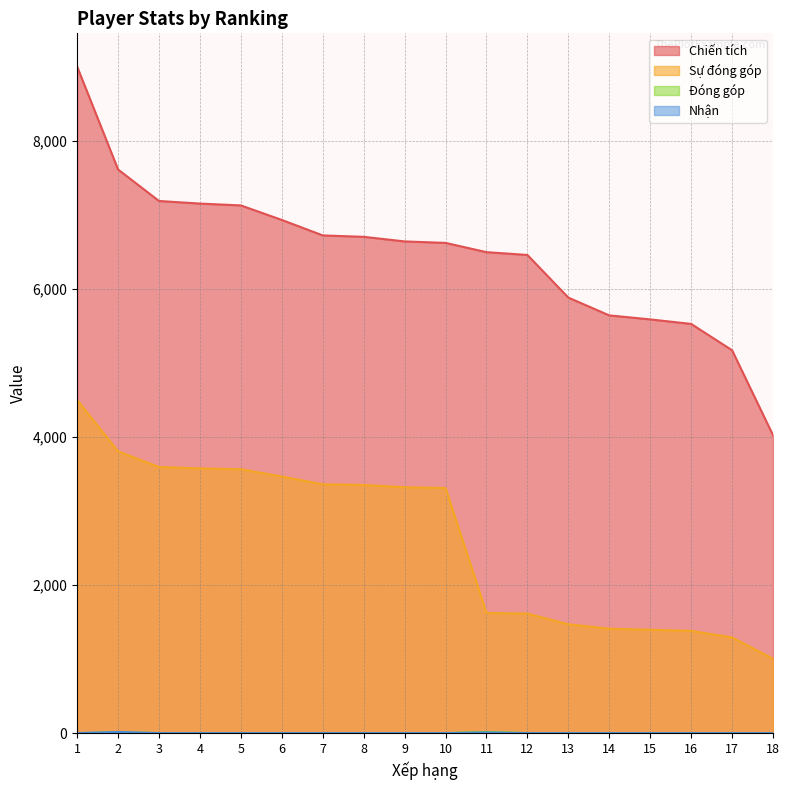

How many values in the Sự đóng góp series exceed 3320?

8